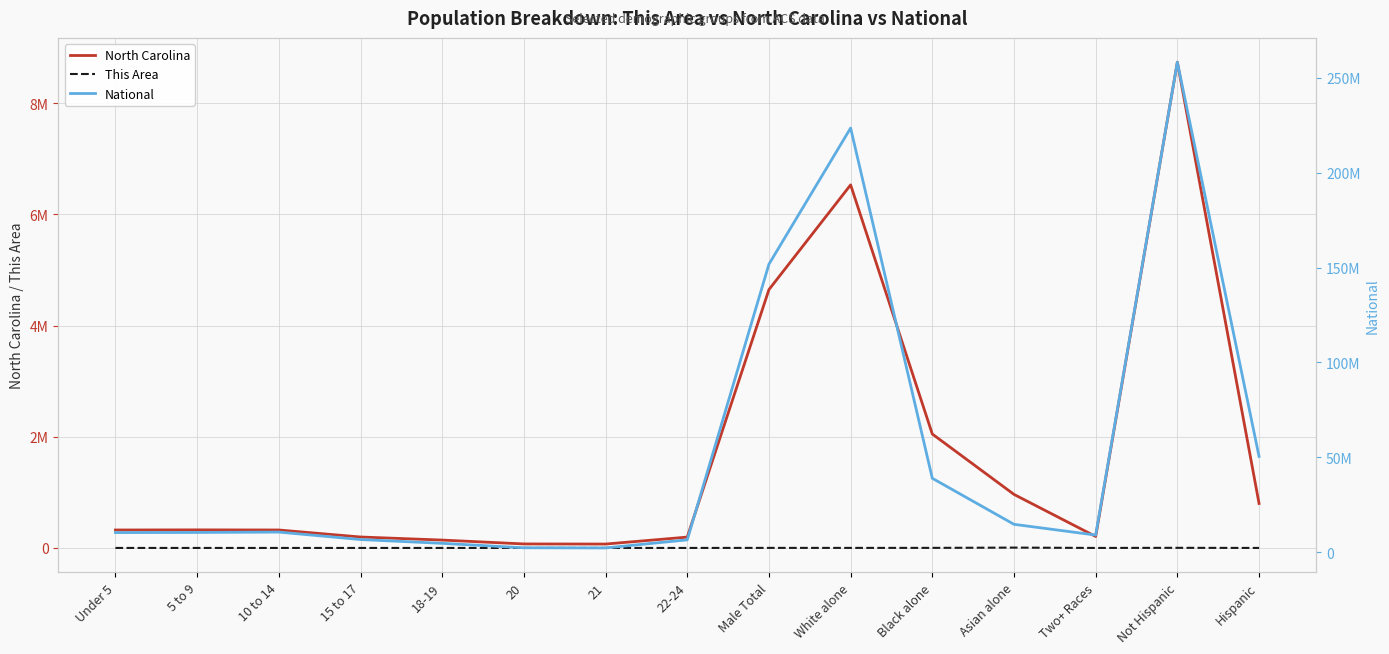

Which series has the largest total across all categories?

National